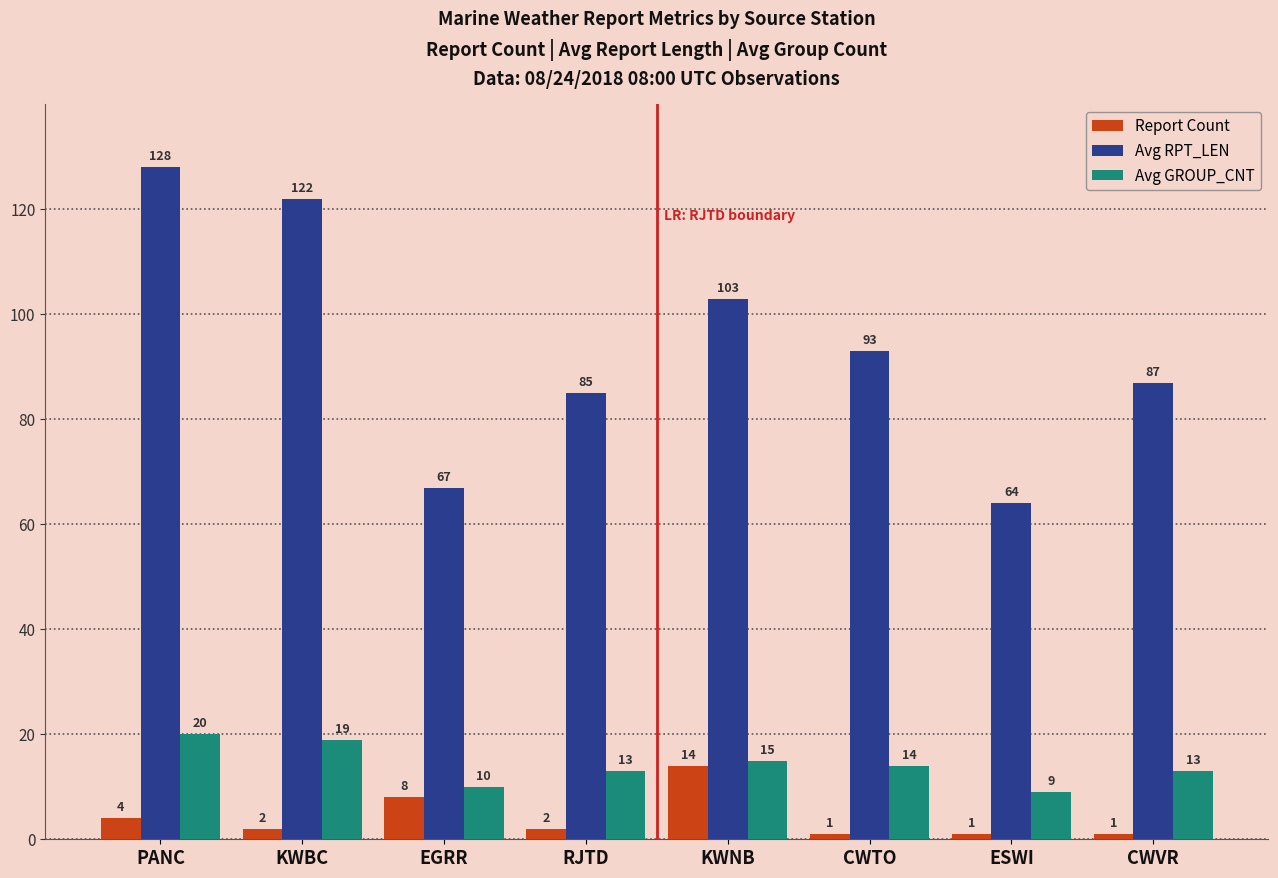

True or false: Avg GROUP_CNT has a value of 9 at ESWI.

True